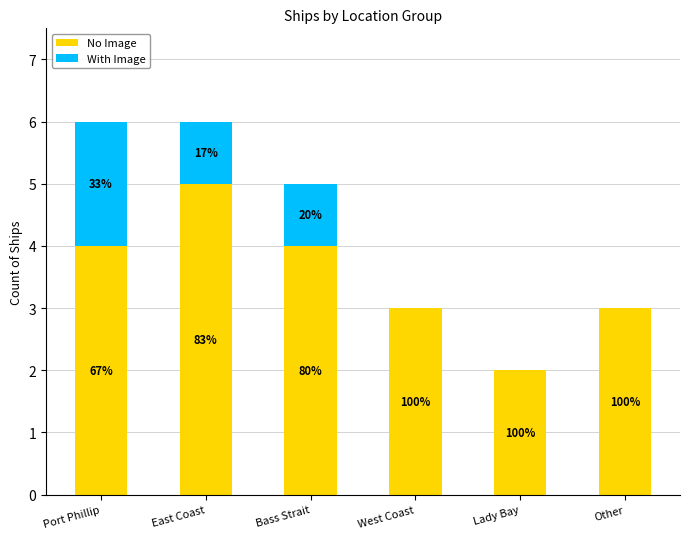

What position from the left is Bass Strait?

3